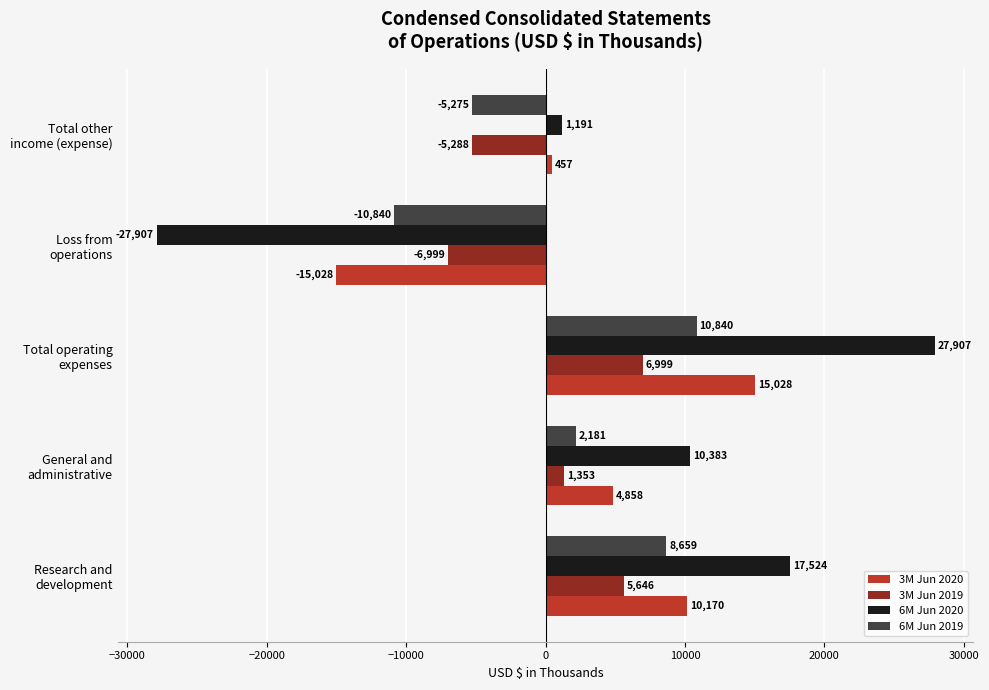

What is the minimum value for 6M Jun 2019?

-10840